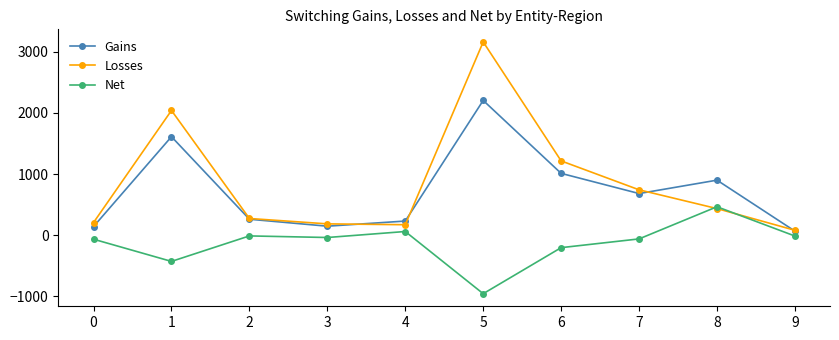

What are all the series names shown in the legend?

Gains, Losses, Net